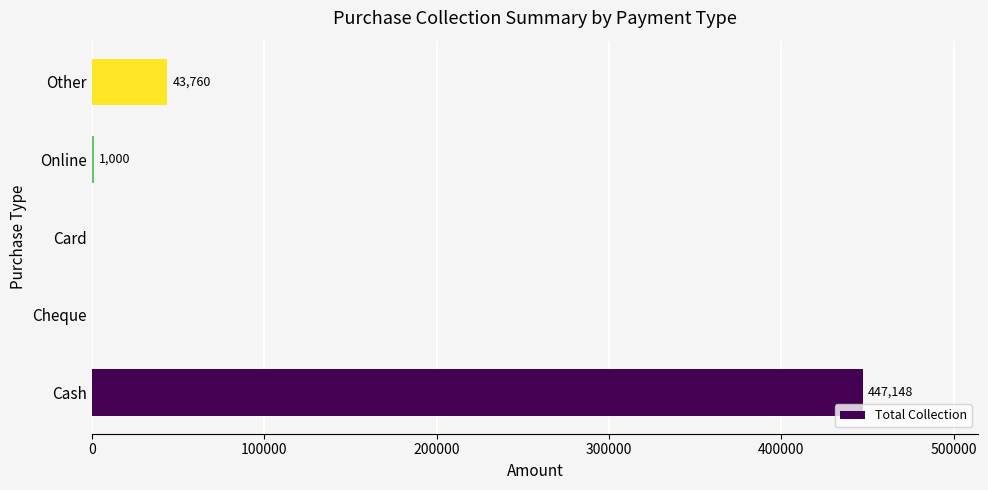

Where is the data nearest to the value 223573?

Other